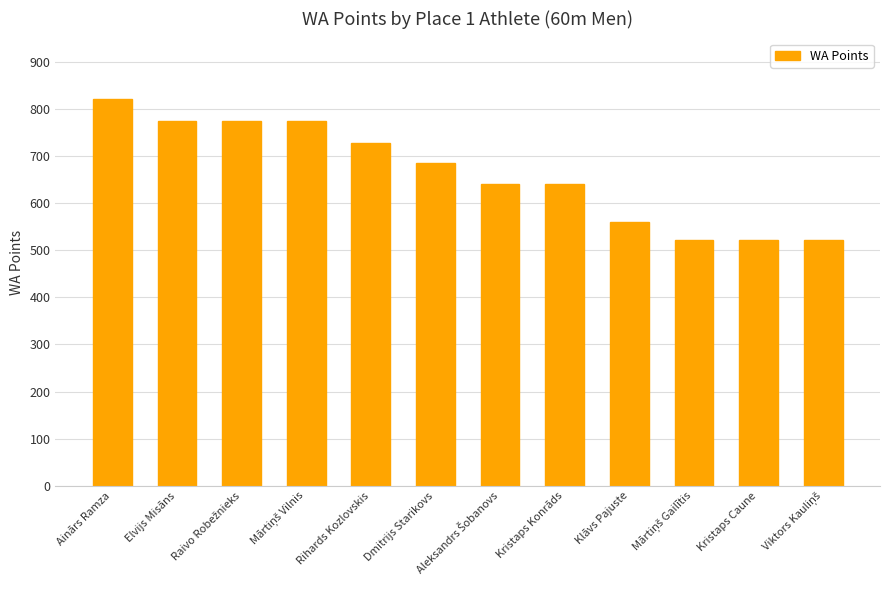

Between Elvijs Misāns and Kristaps Caune, which is larger?

Elvijs Misāns